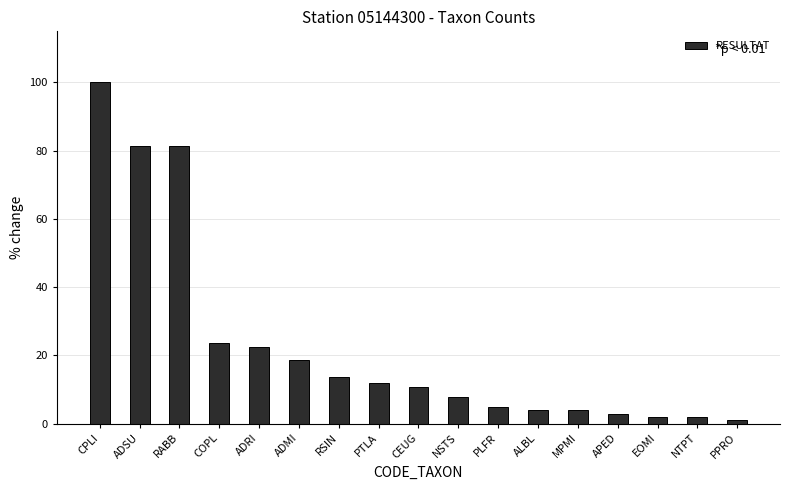

What is the approximate value at CEUG?

10.8